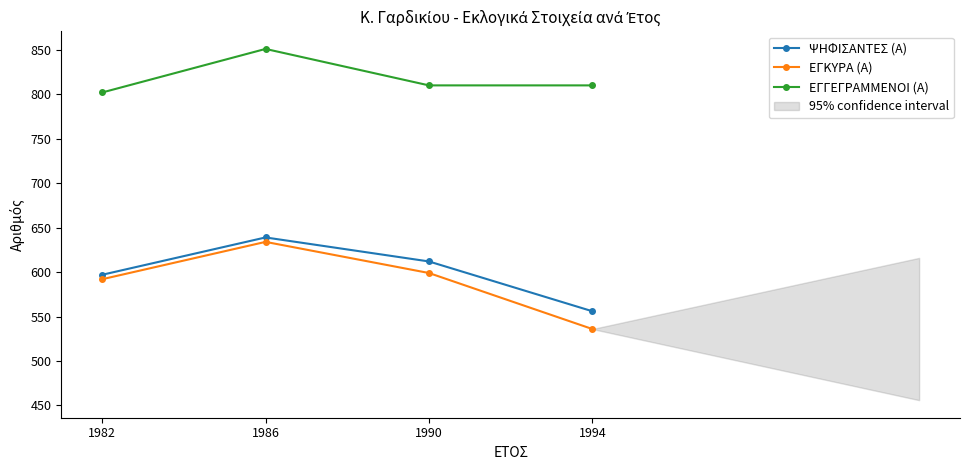

What is the sum of all ΕΓΓΕΓΡΑΜΜΕΝΟΙ (Α) values?

3273